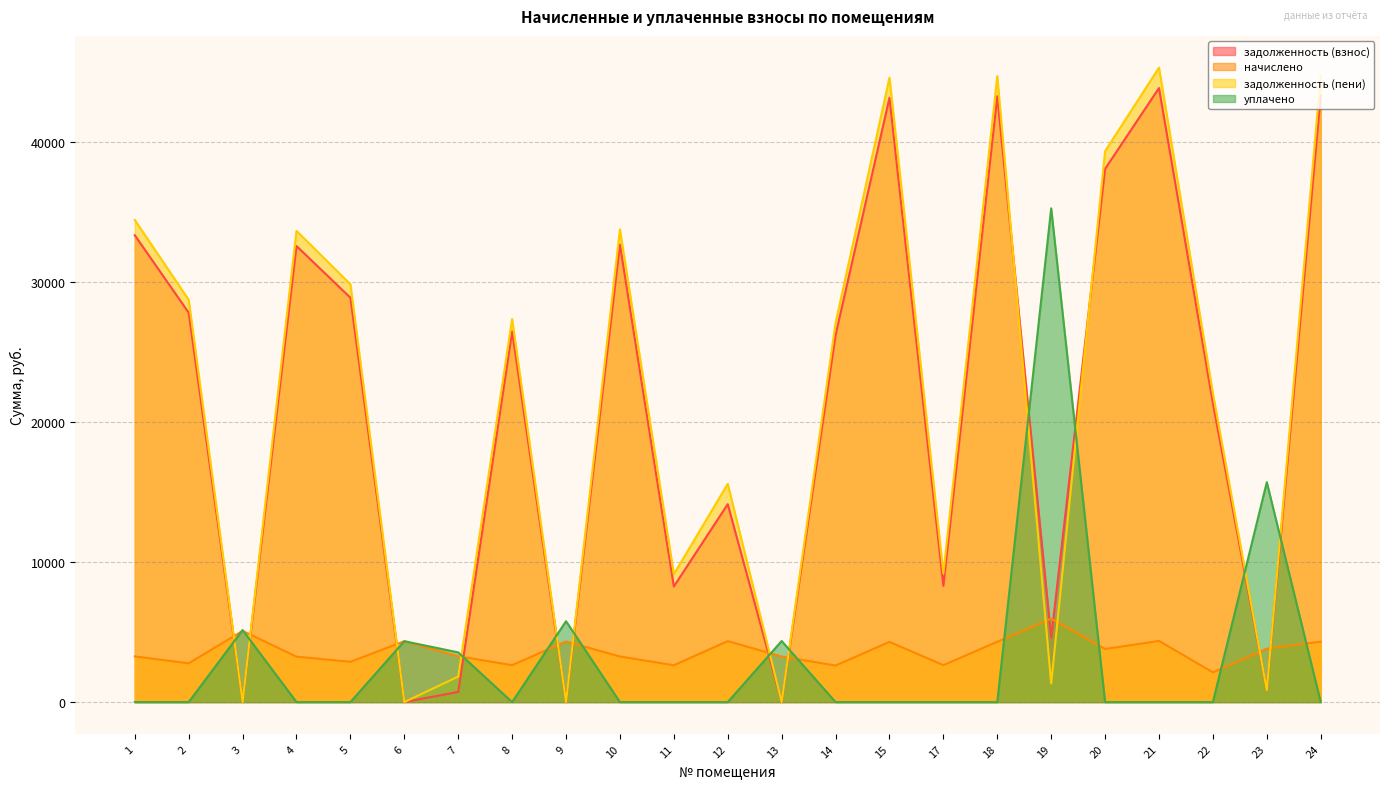

Is it true that уплачено equals 2326.5 at 9?

False